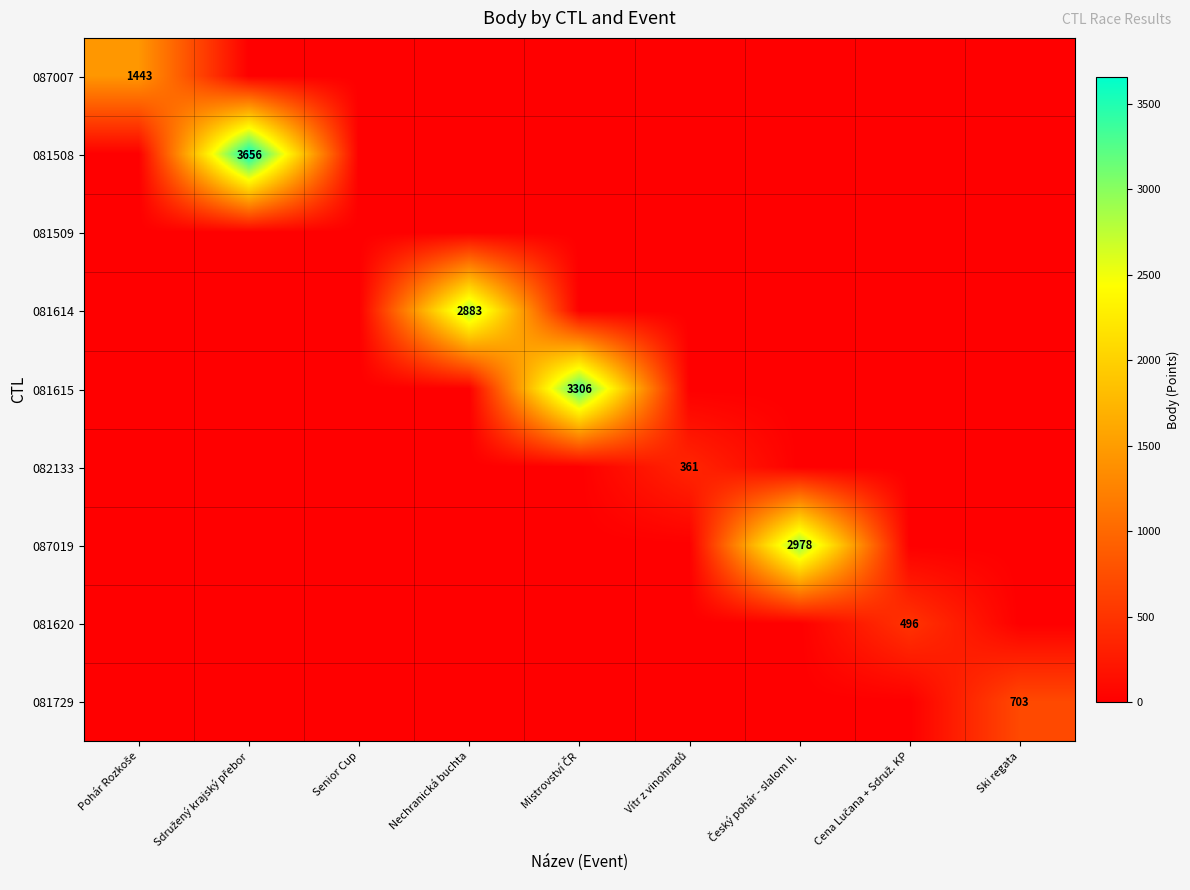

Rank the series by their maximum value, from lowest to highest.

081509, 082133, 081620, 081729, 087007, 081614, 087019, 081615, 081508